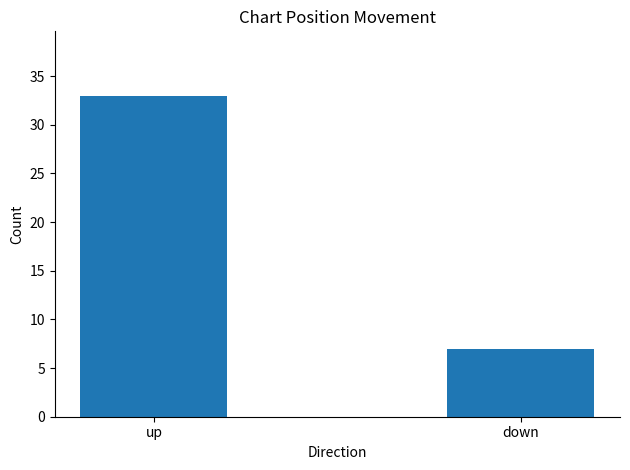

What is the sum of all values?

40